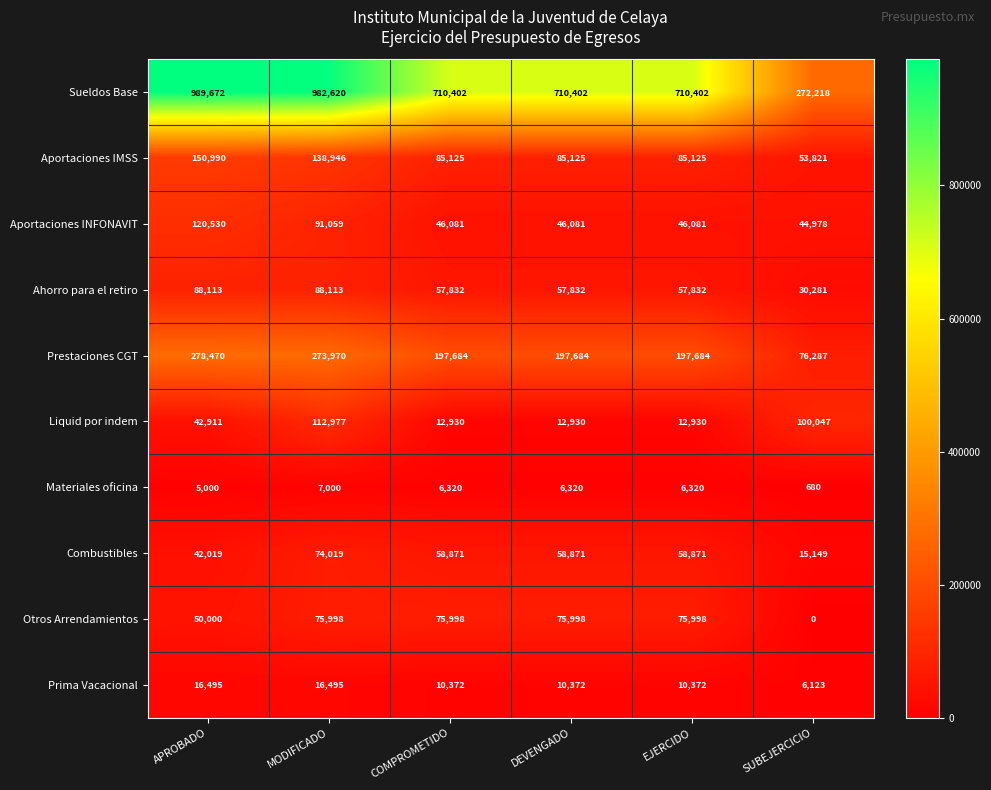

What is the difference between the second highest and second lowest values in the Otros Arrendamientos series?

25998